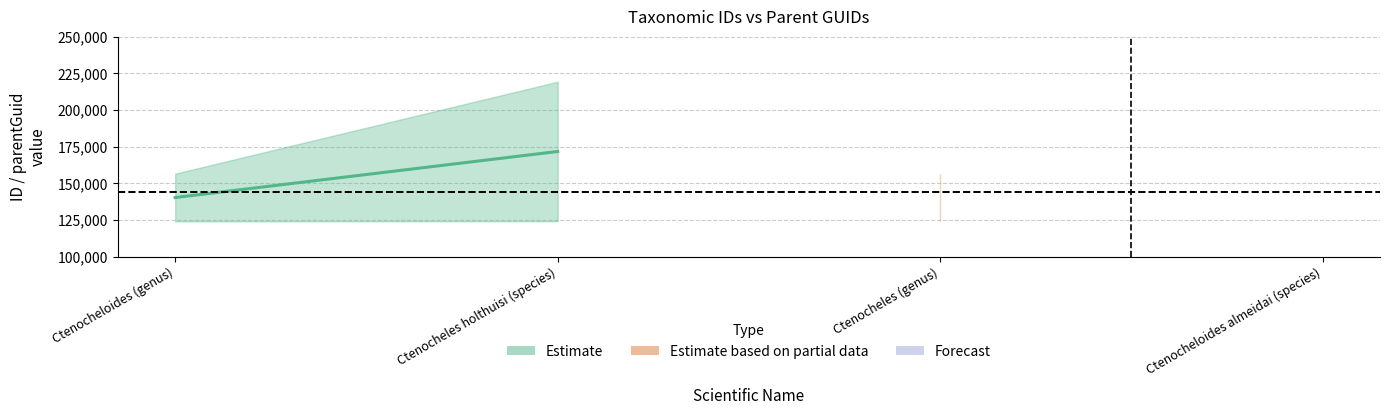

What is the maximum value for ID taxonômico?

219270